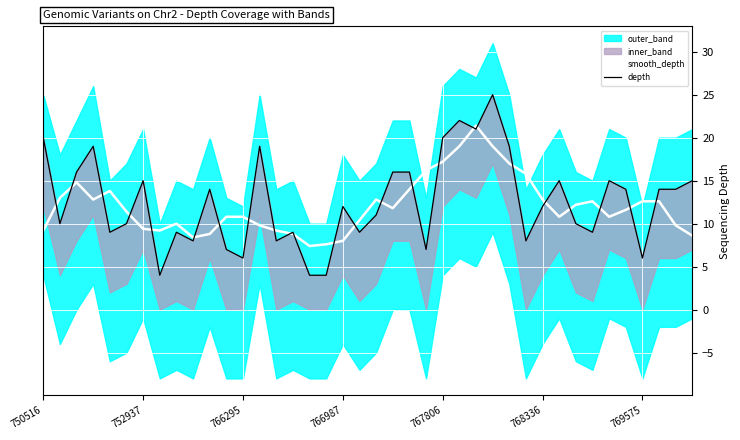

What is the maximum value for smooth_depth?

21.4